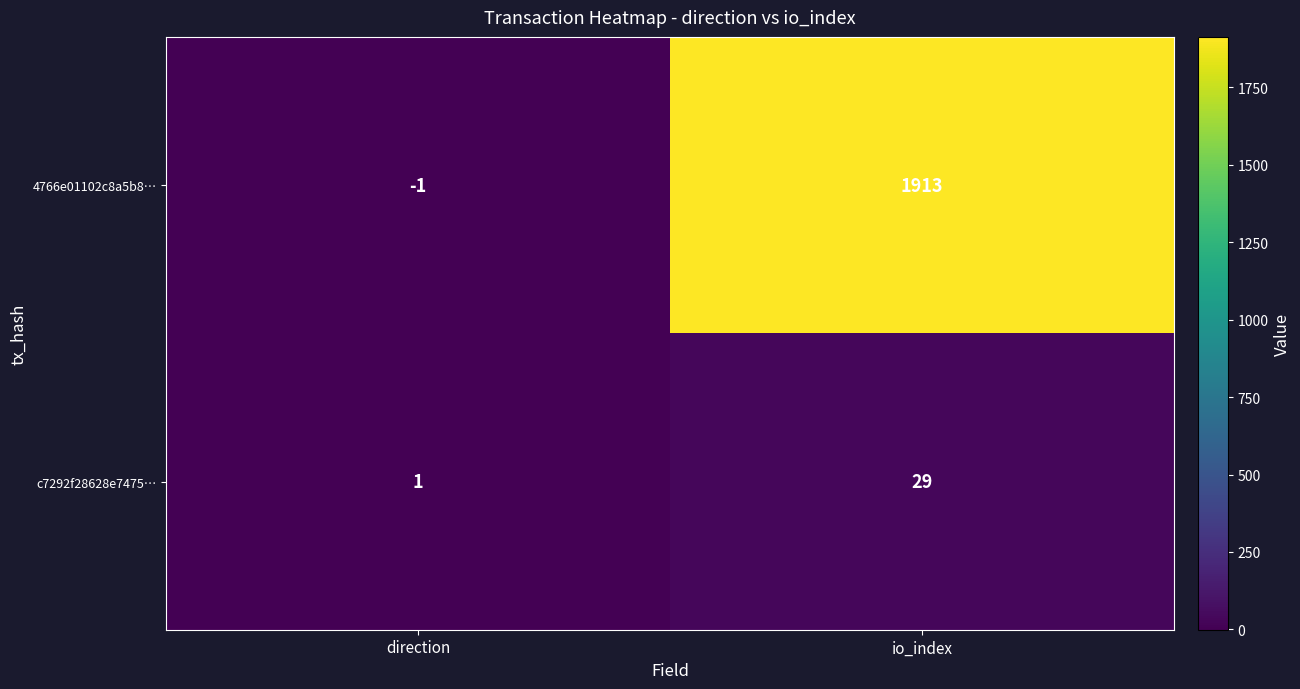

Which series has the largest range (max minus min)?

4766e01102c8a5b8…